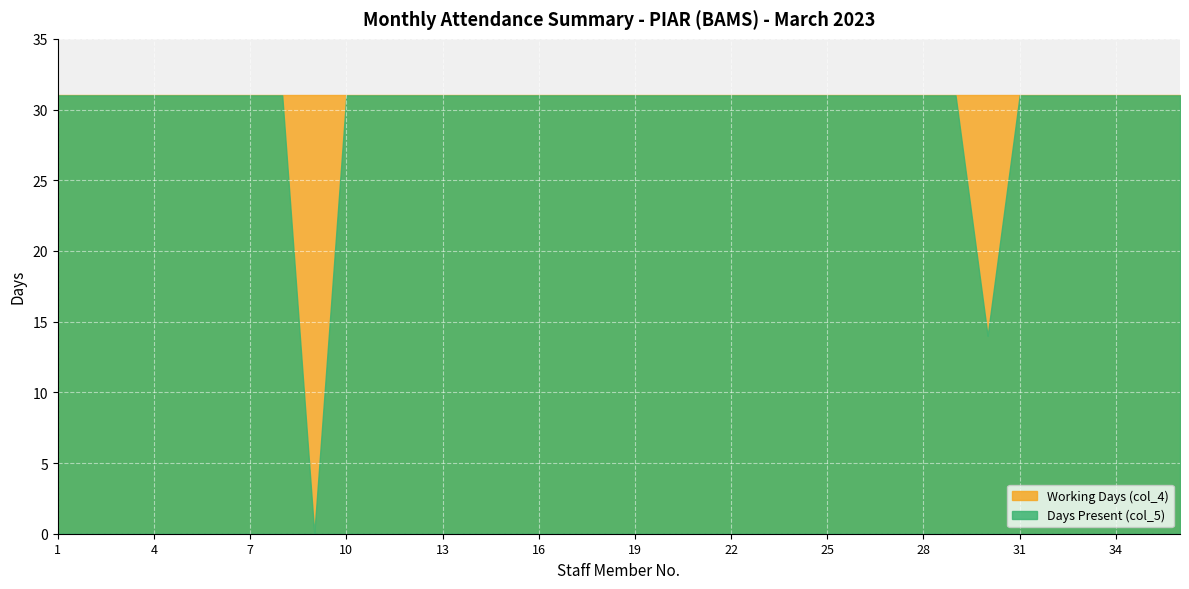

The value of Days Present (col_5) at 23 is 14. True or false?

False